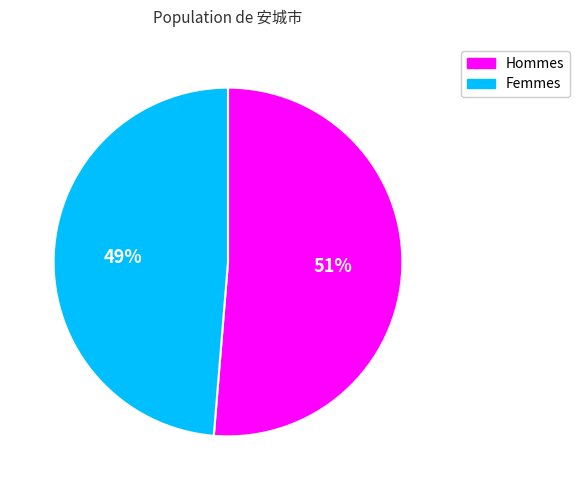

To the nearest percent, what is the average slice percentage?

50%